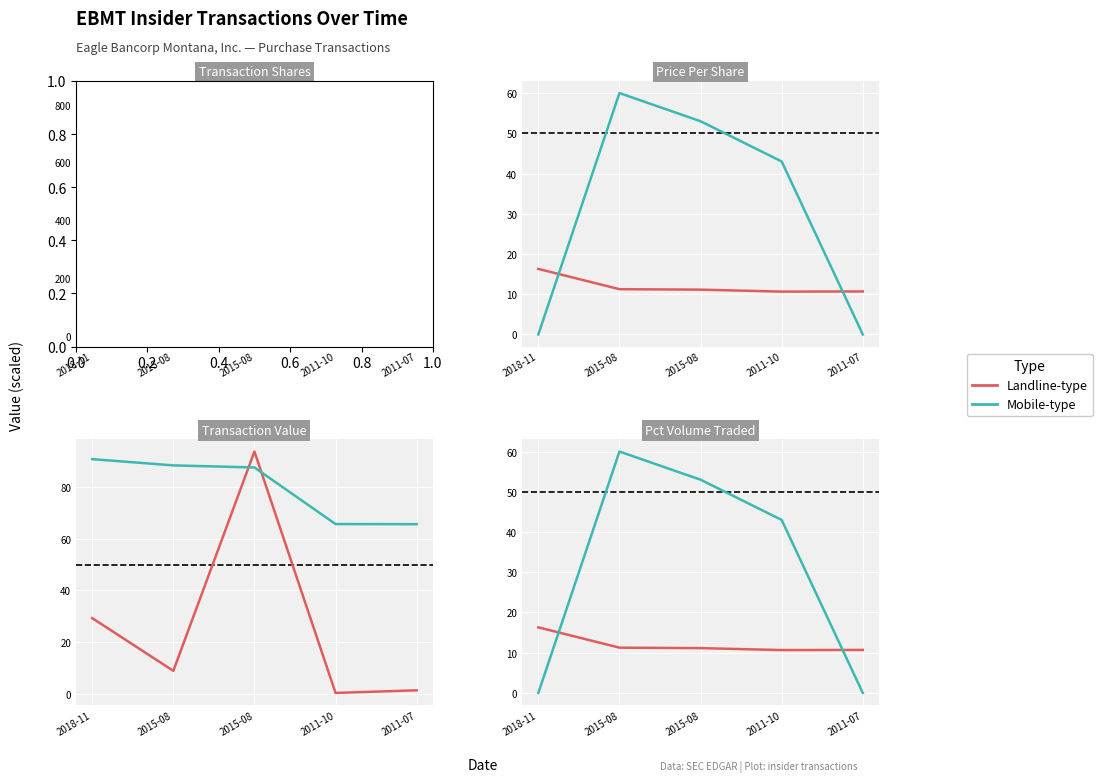

True or false: Txn Value (x0.001) has more than 2 interior local peaks.

False